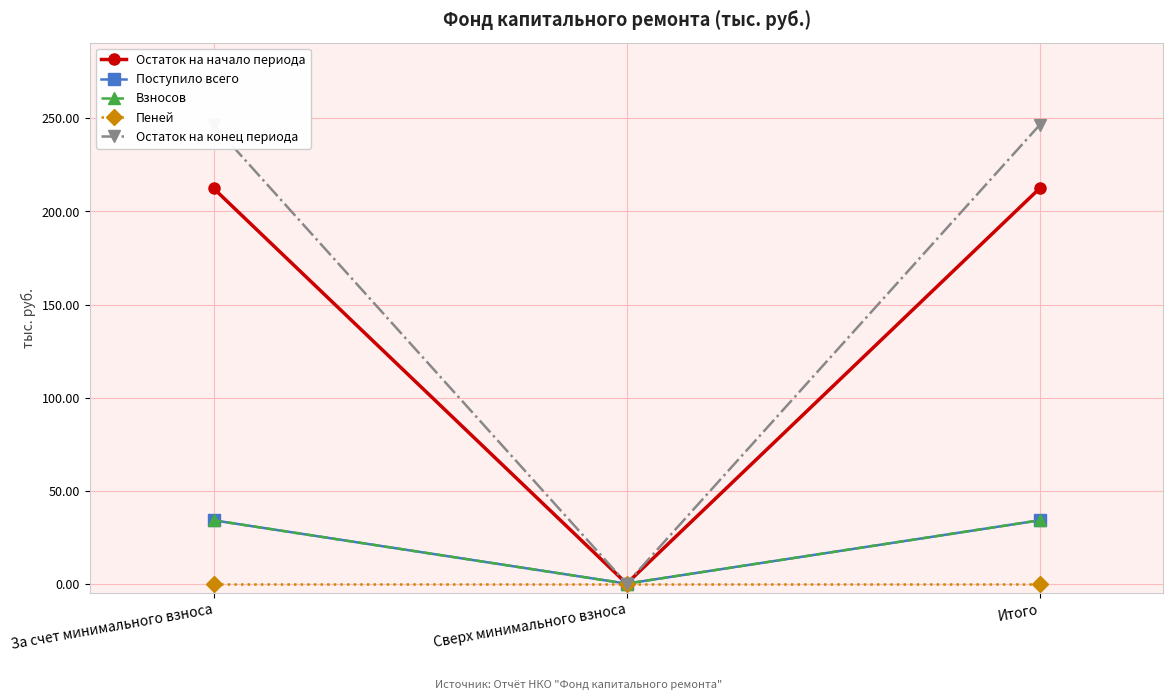

At which label is Остаток на начало периода closest to 106?

Сверх минимального взноса